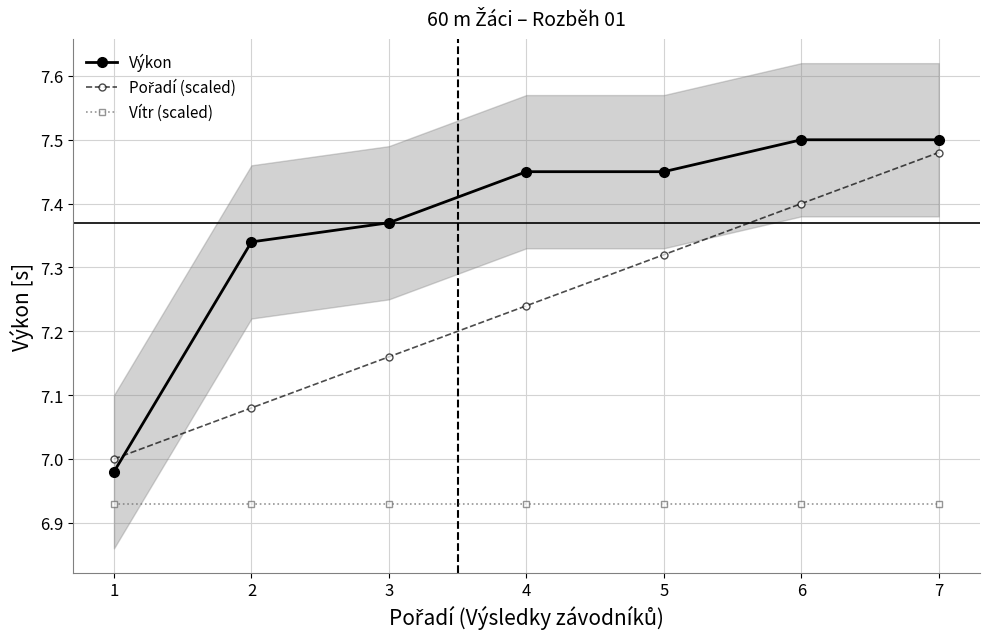

How many lines are shown in the chart?

3